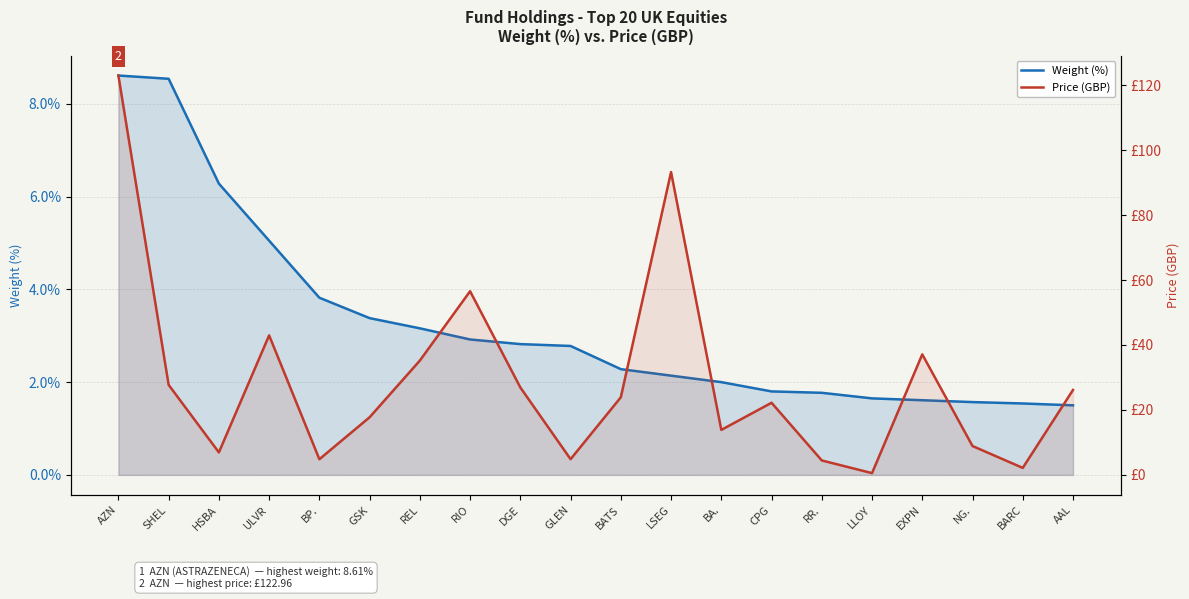

How many values in the Weight (%) series exceed 2?

12